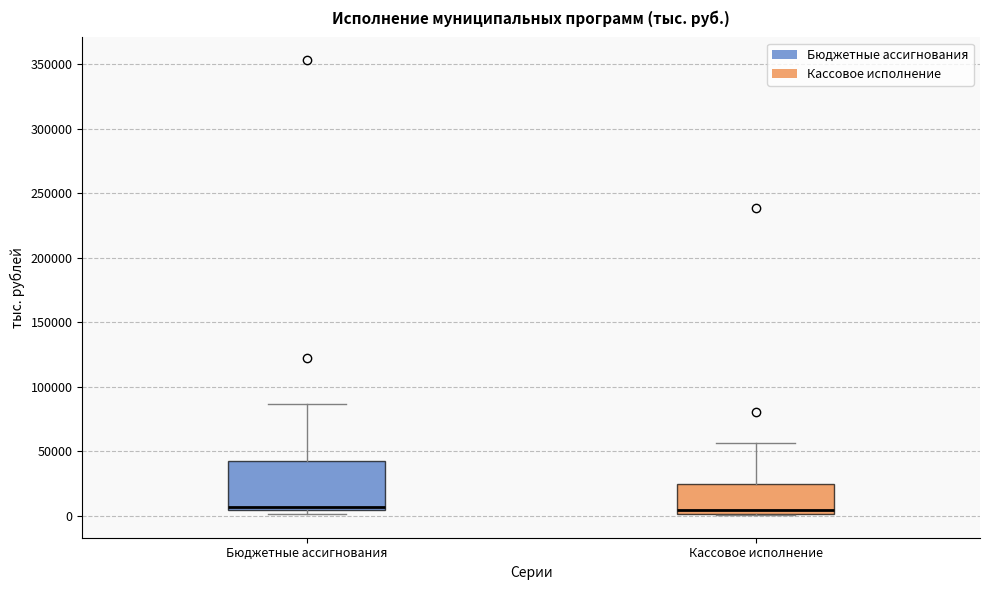

Which box is the tallest, from its lower edge to its upper edge?

Бюджетные ассигнования